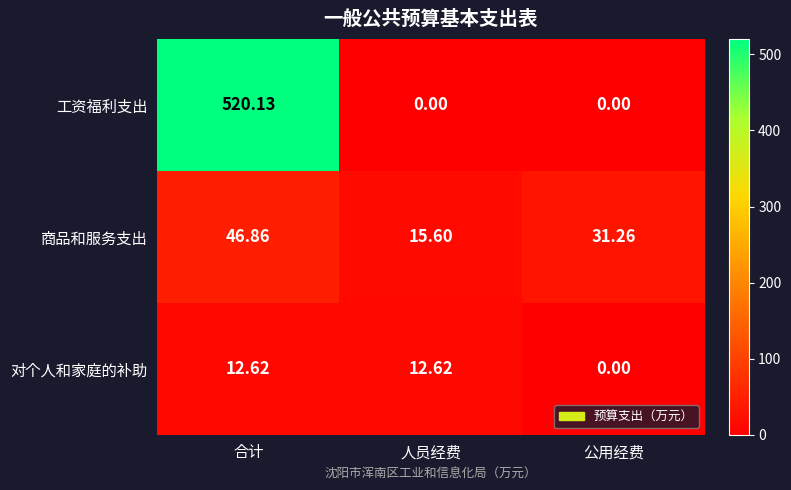

Where is 对个人和家庭的补助 nearest to the value 6?

公用经费